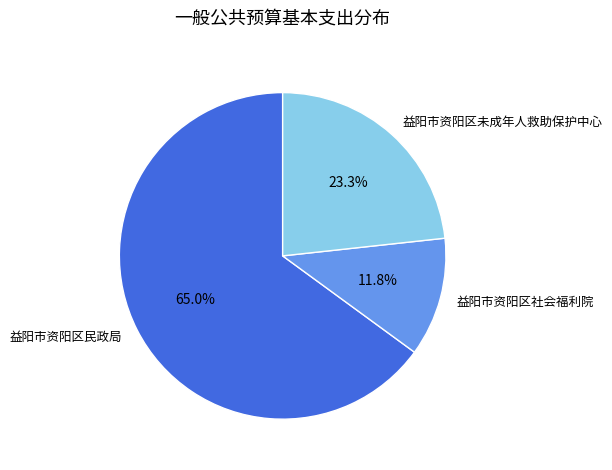

Is 益阳市资阳区民政局 the majority of the pie?

Yes